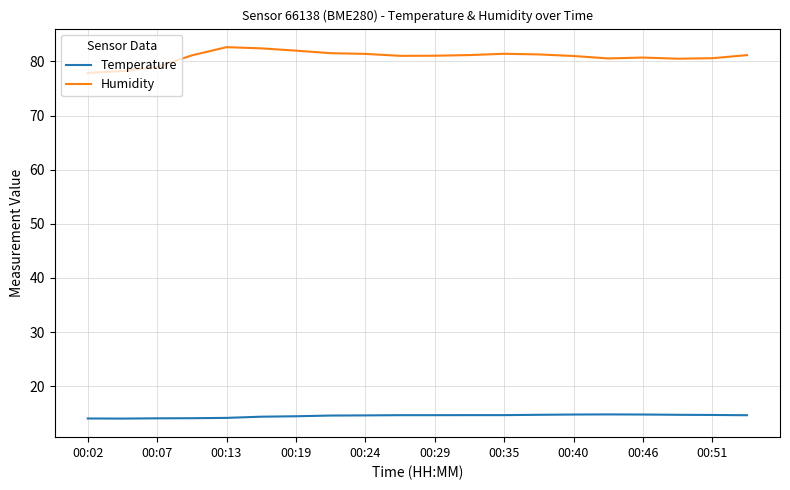

Which series has the largest total across all categories?

Humidity